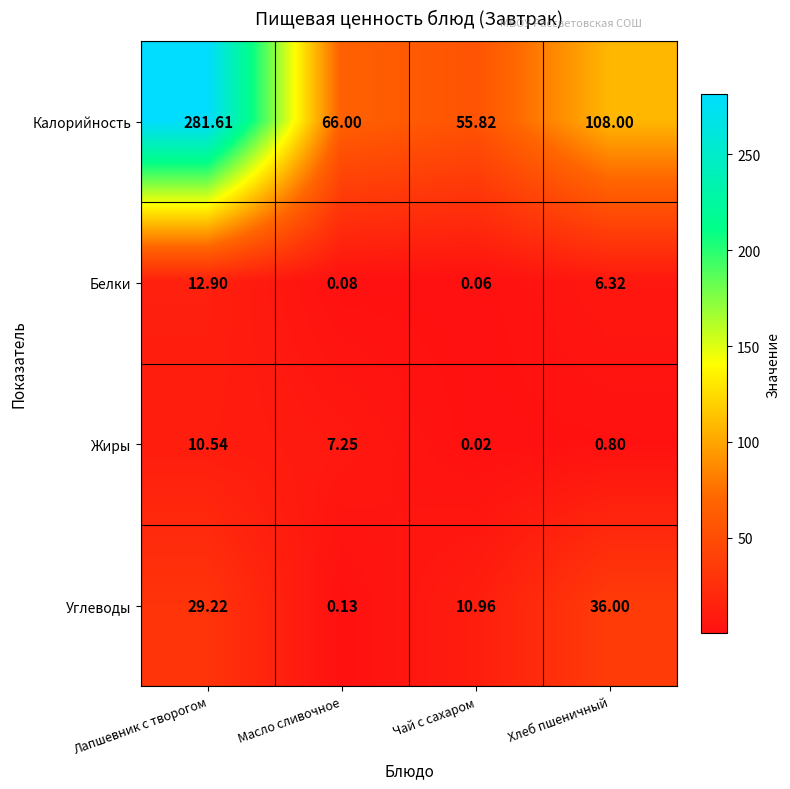

Which category has the lowest value in the Калорийность series?

Чай с сахаром